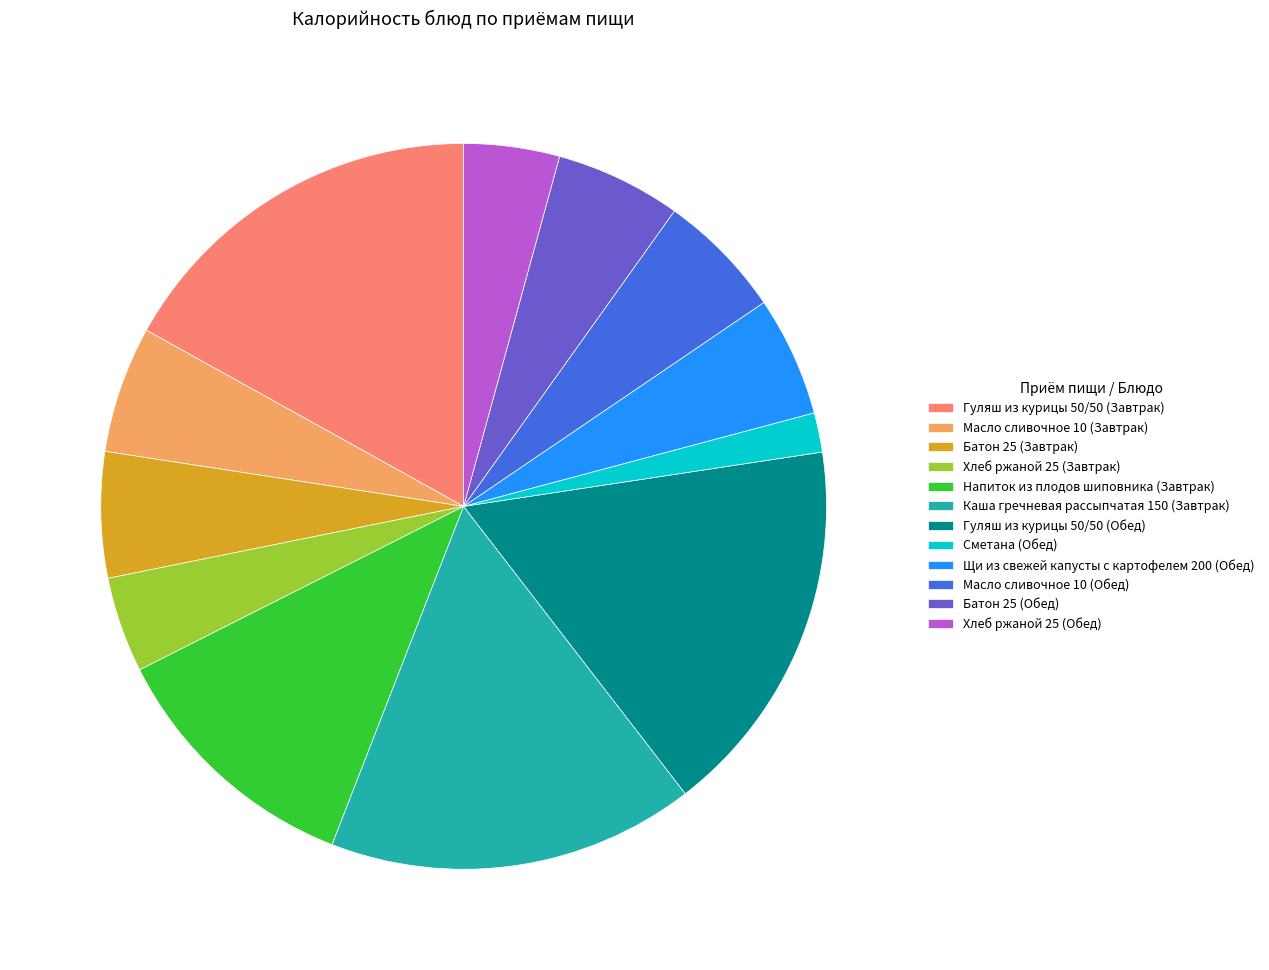

Which has a higher value, Батон 25 (Обед) or Гуляш из курицы 50/50 (Обед)?

Гуляш из курицы 50/50 (Обед)